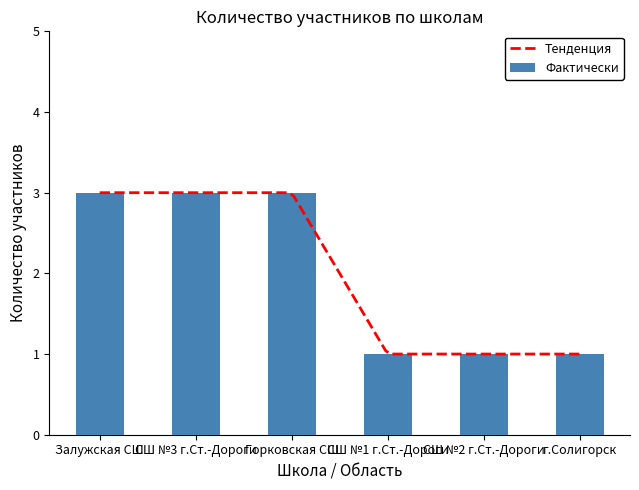

The Фактически series shows 1 at СШ №1 г.Ст.-Дороги. True or false?

True